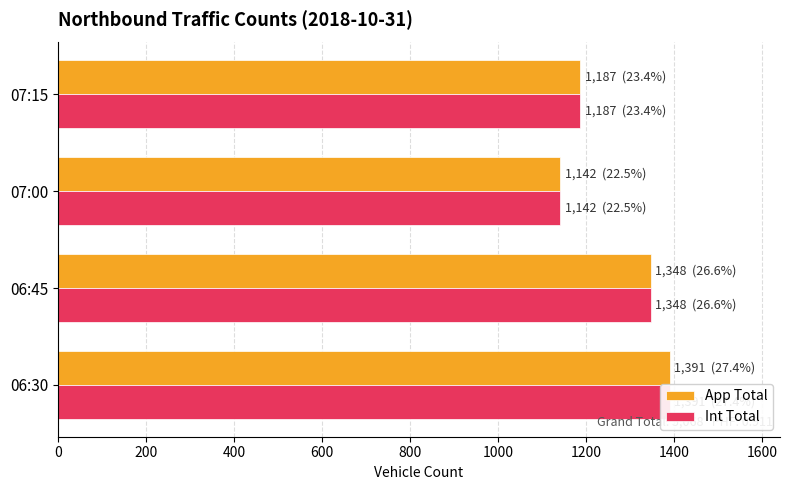

What is the maximum value for App Total?

1391